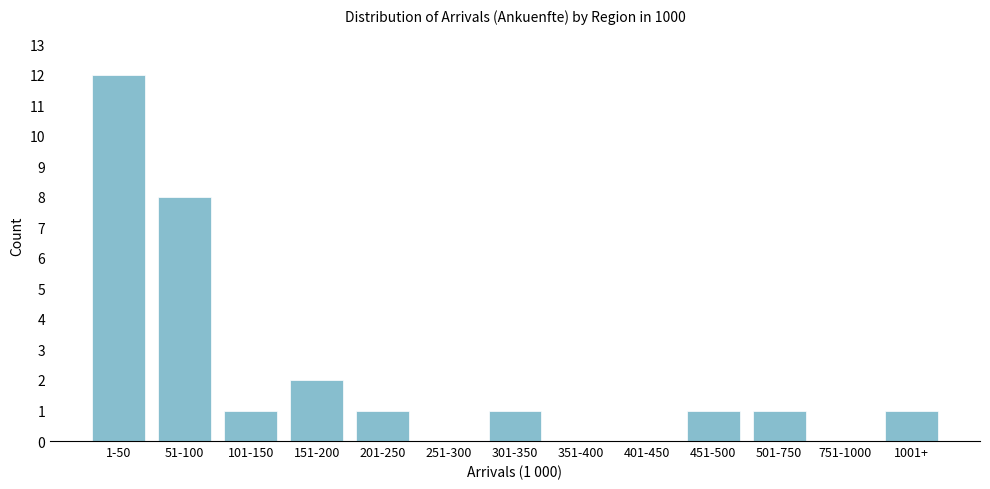

Reading left to right, list all the values displayed in this chart.

1-50=12	51-100=8	101-150=1	151-200=2	201-250=1	251-300=0	301-350=1	351-400=0	401-450=0	451-500=1	501-750=1	751-1000=0	1001+=1